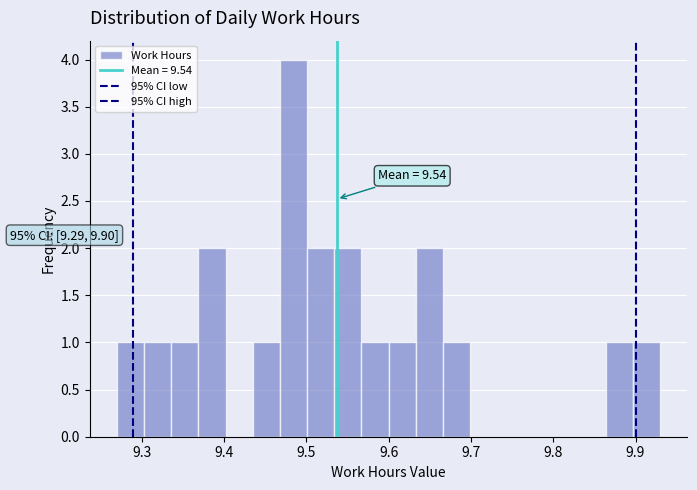

Around what value on the x-axis is the tallest bar? Give the approximate position of its centre, as read against the axis.

9.48